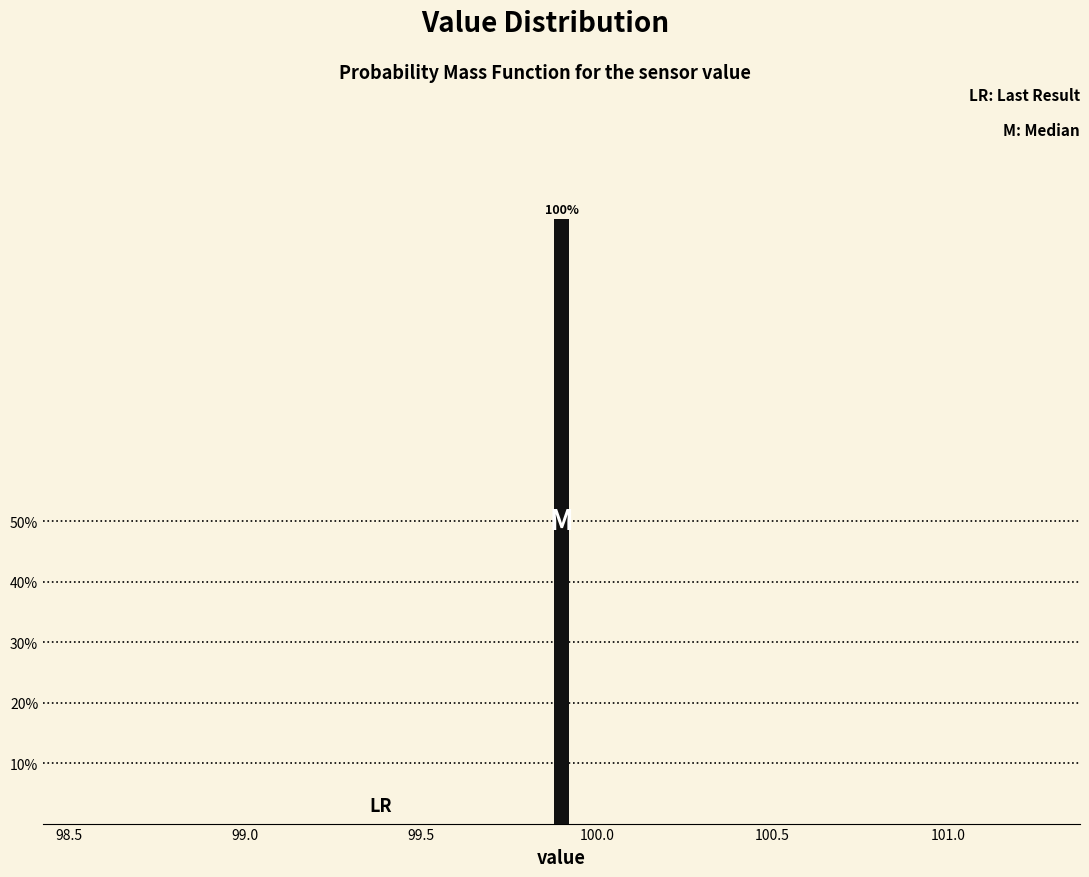

Read against the x-axis, roughly where is the centre of the tallest bar?

99.90